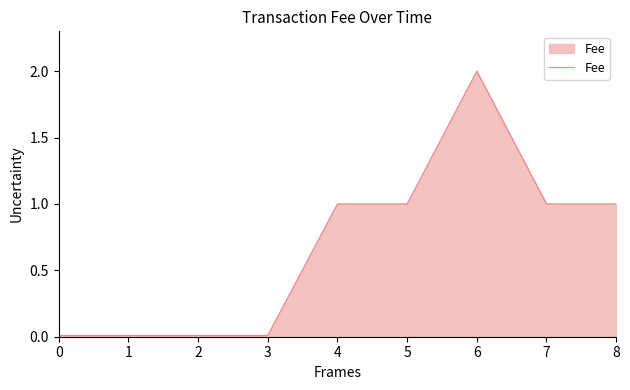

What is the difference between the second highest and minimum values?

1.0